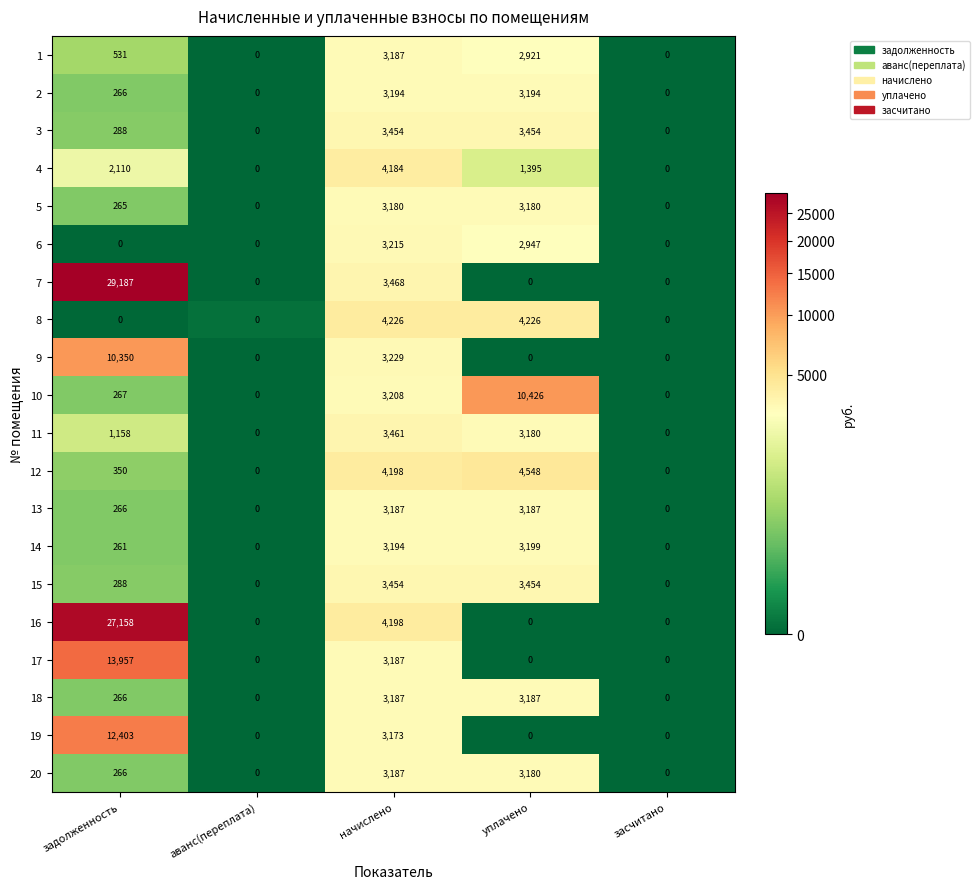

What is the average value of the 10 series?

2780